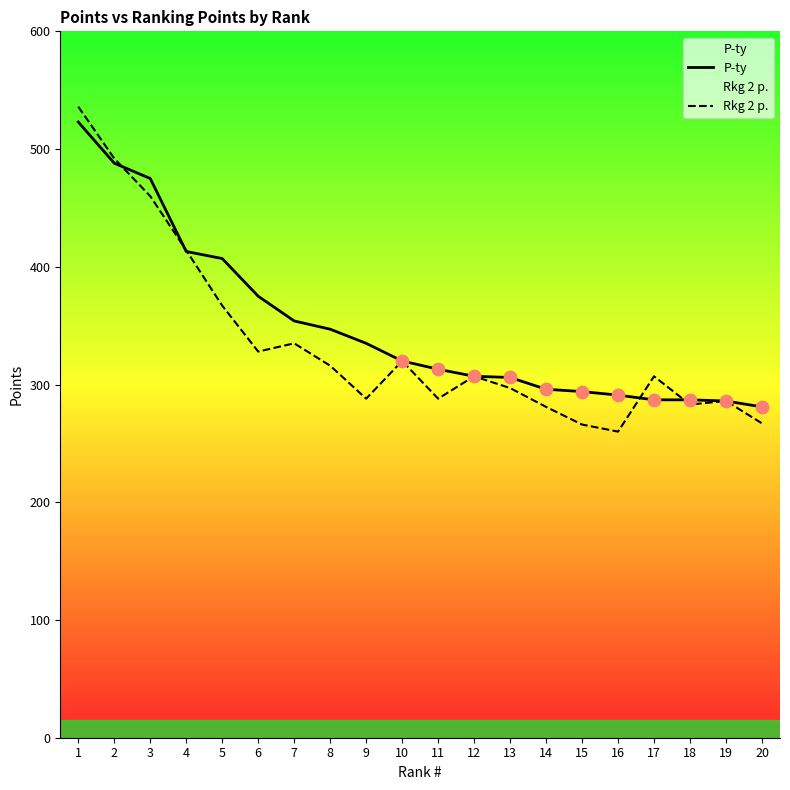

What are all the series names shown in the legend?

P-ty, Rkg 2 p.